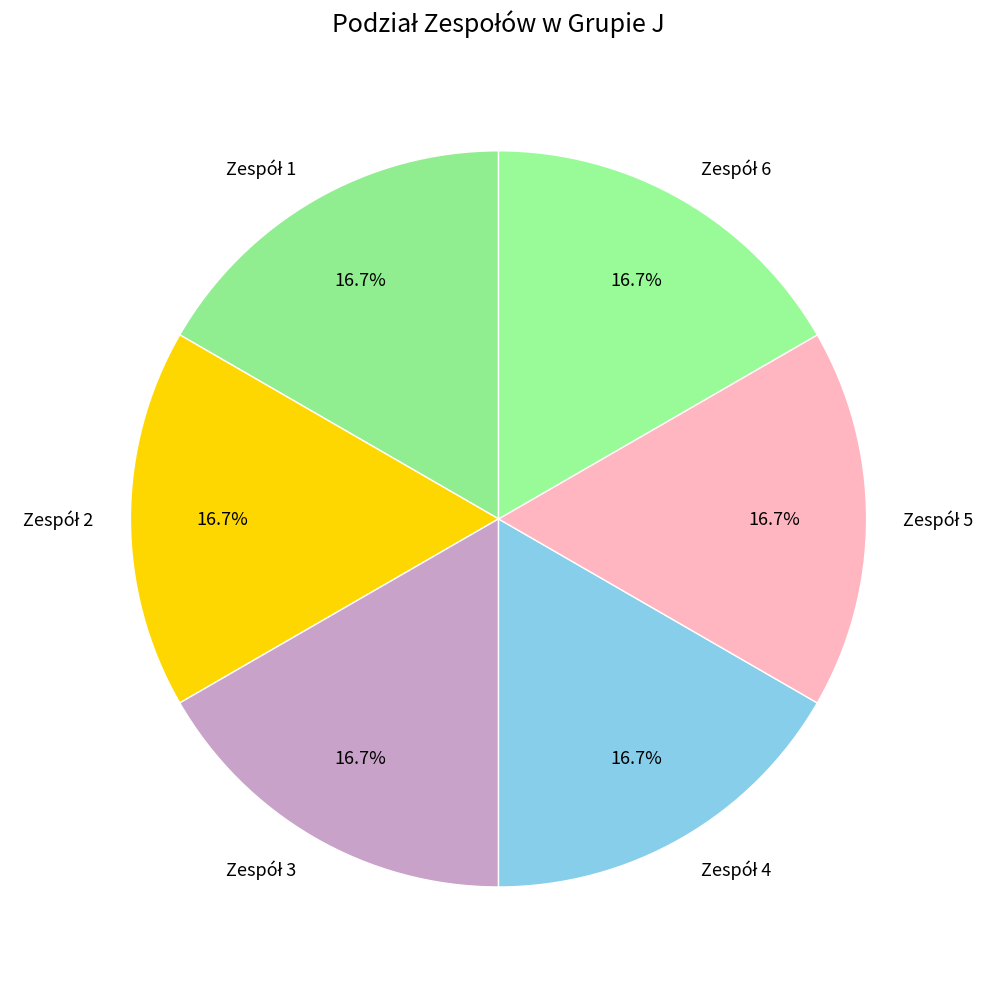

Is there any slice that represents more than half of the pie?

No